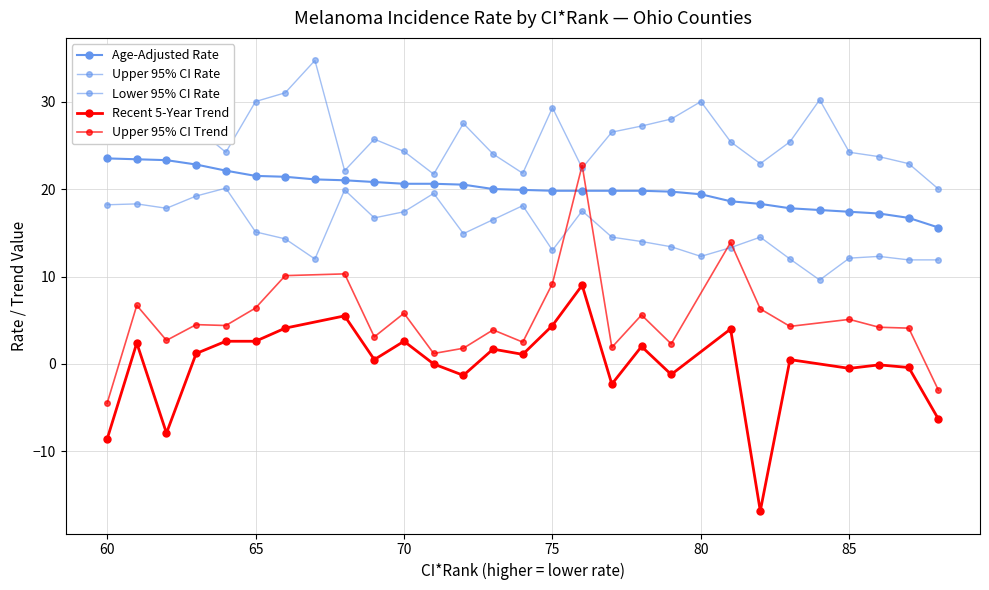

True or false: Upper 95% CI Rate and Age-Adjusted Rate cross at least once.

False